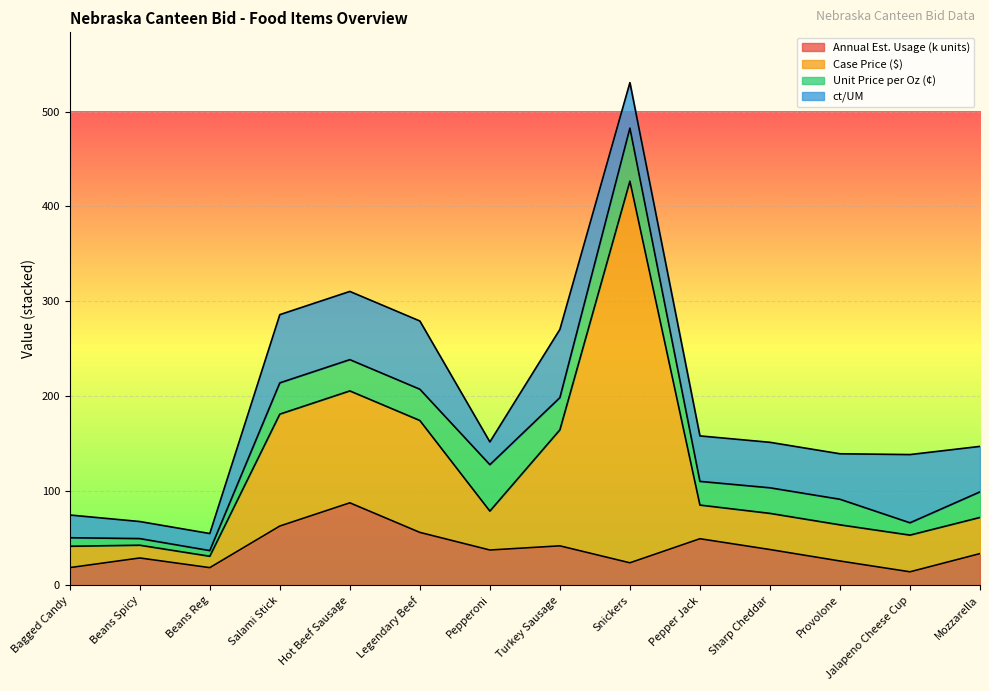

What is the sum of all Annual Est. Usage values?

535.2